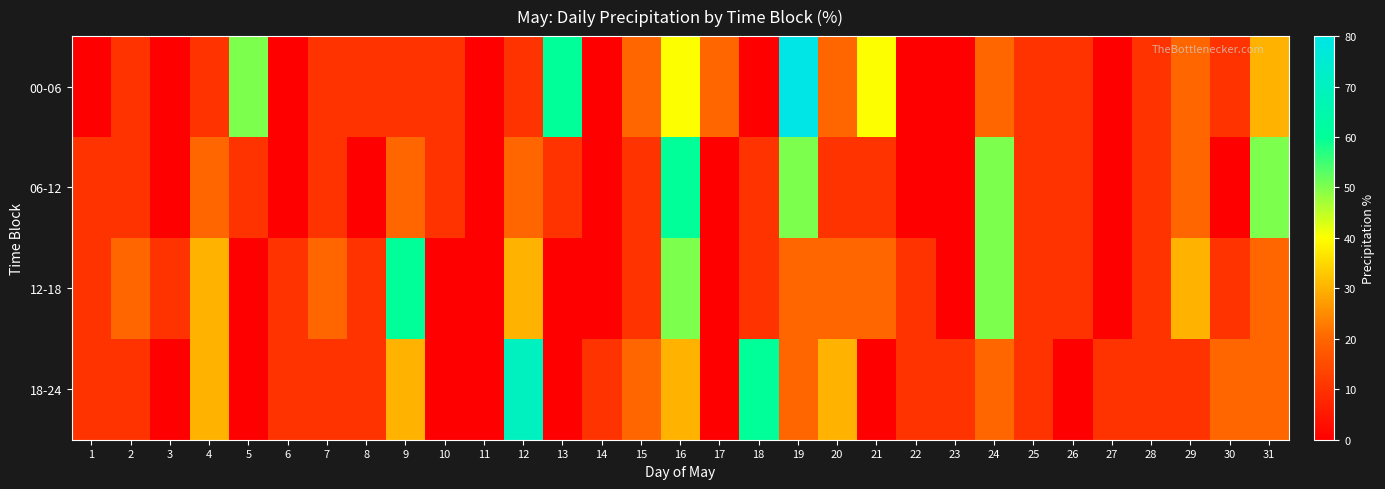

Between 26 and 1, which is larger?

26